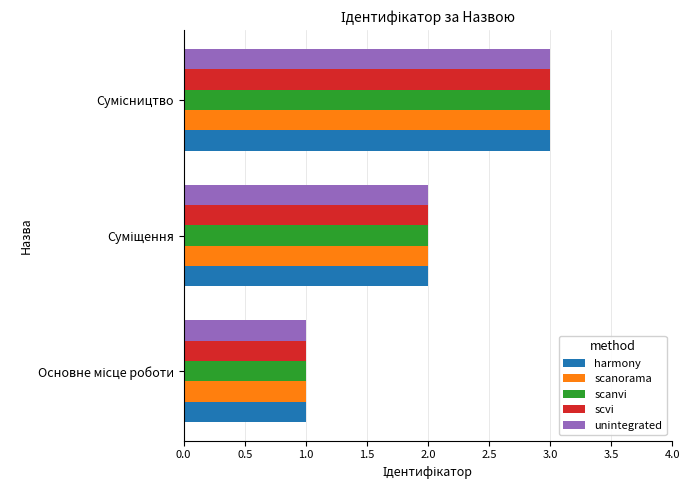

What is the sum of all harmony values?

6